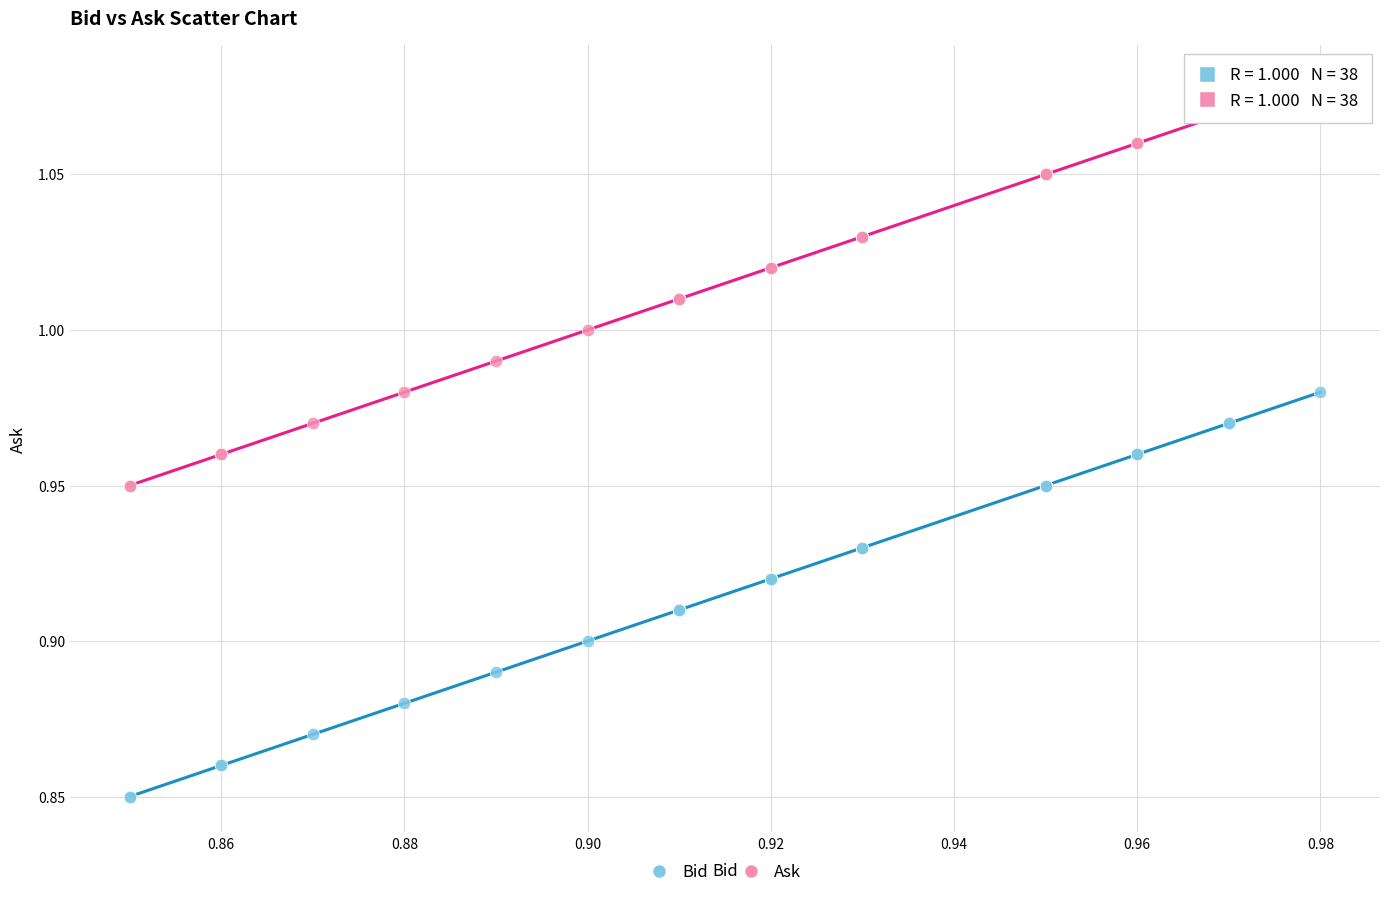

Which series reaches the maximum Y coordinate?

Ask